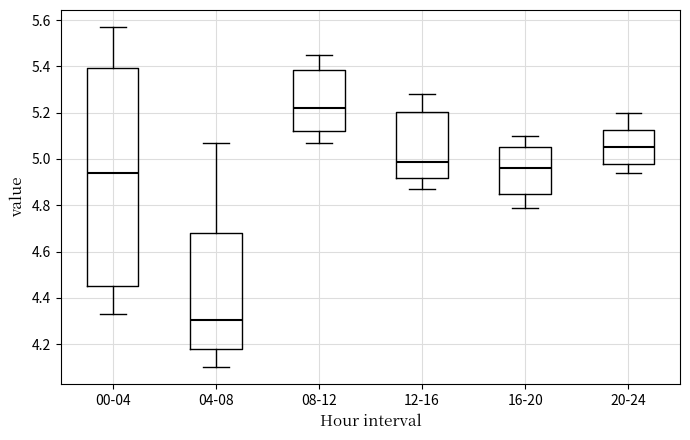

Where does the lower whisker of the box for 12-16 end on the y-axis? The values are not printed on the chart, so give them approximately, as read against the axis.

4.88